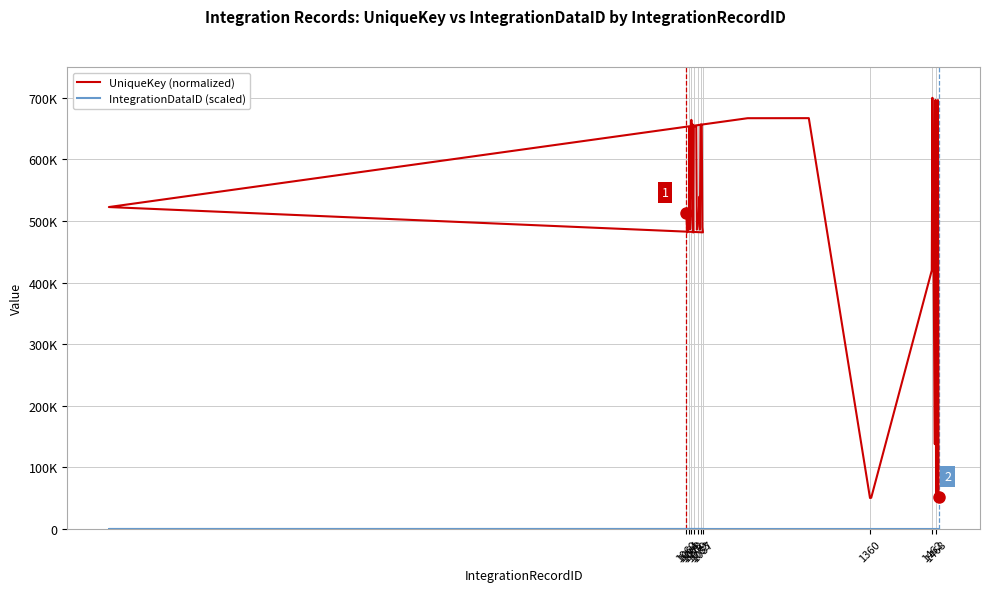

What is the label of the 2nd point from the left?

1064